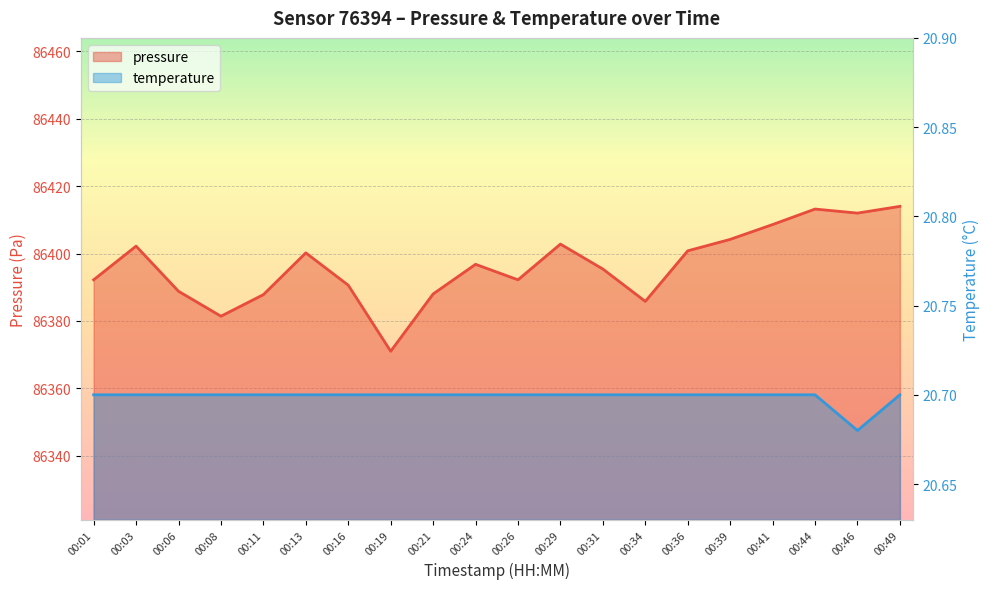

Where is the first local minimum for temperature?

00:46